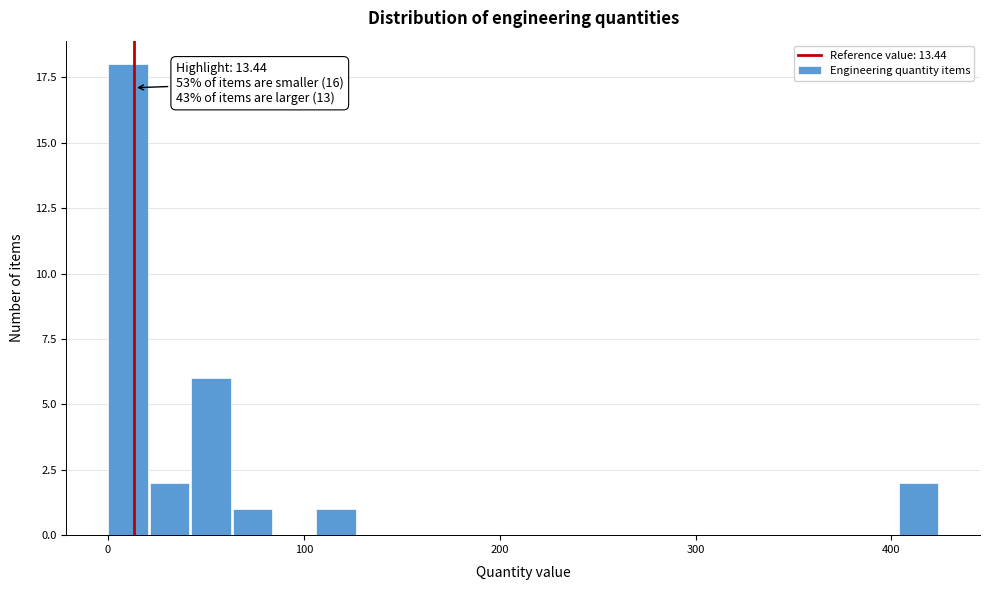

Read against the x-axis, roughly where is the centre of the tallest bar?

10